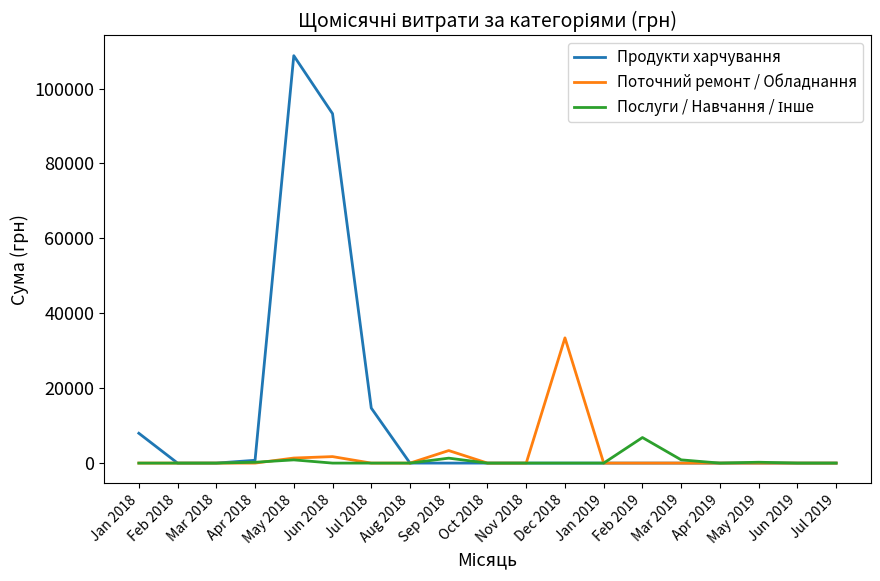

Is the value of Продукти харчування at Sep 2018 greater than the value of Поточний ремонт / Обладнання at Dec 2018?

No